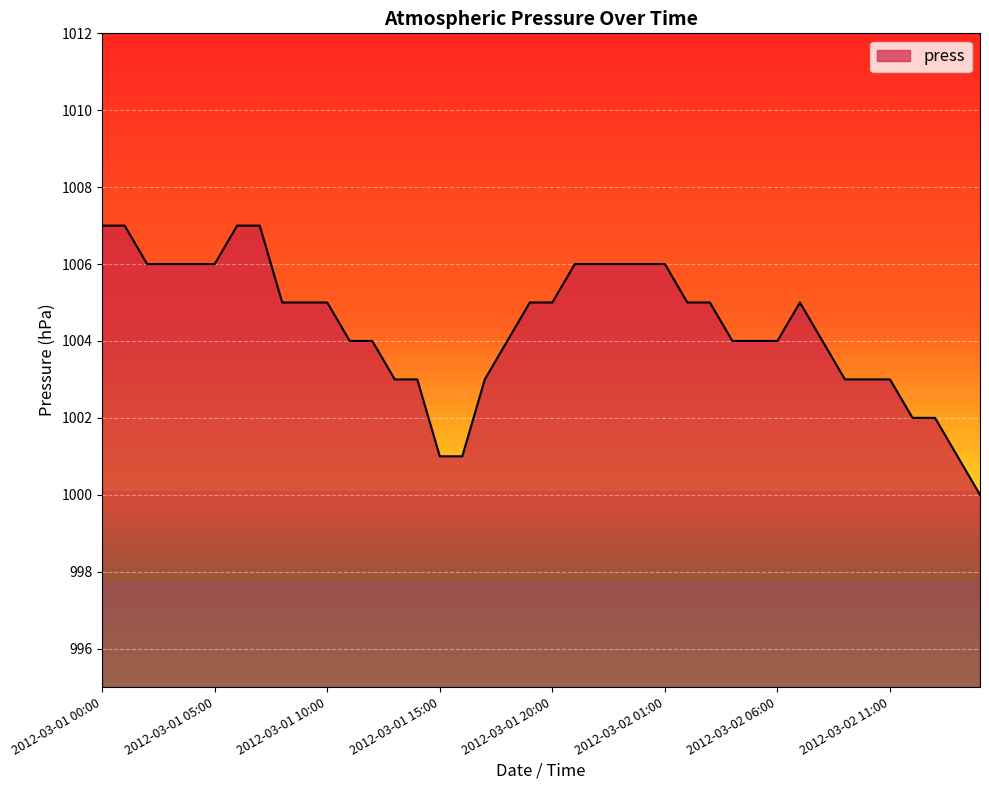

What is the sum of all values?

40175